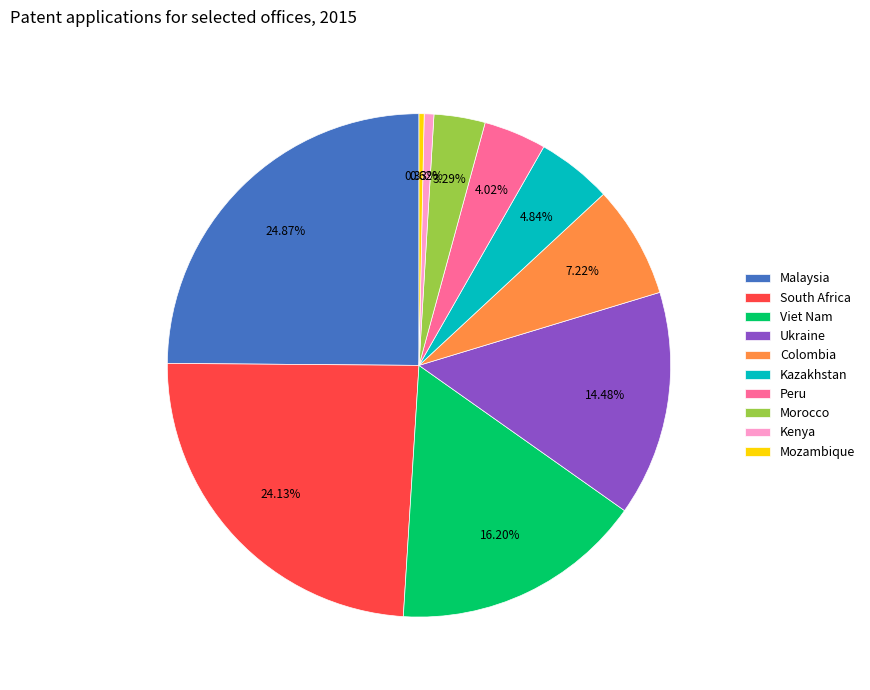

How many slices are in this pie chart?

10